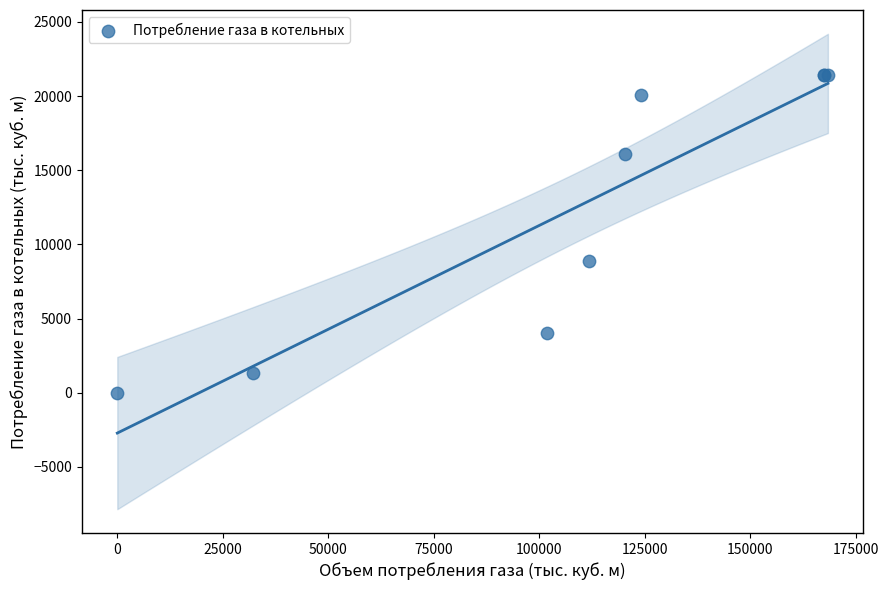

What Y value in the scatter plot is closest to 10703?

8885